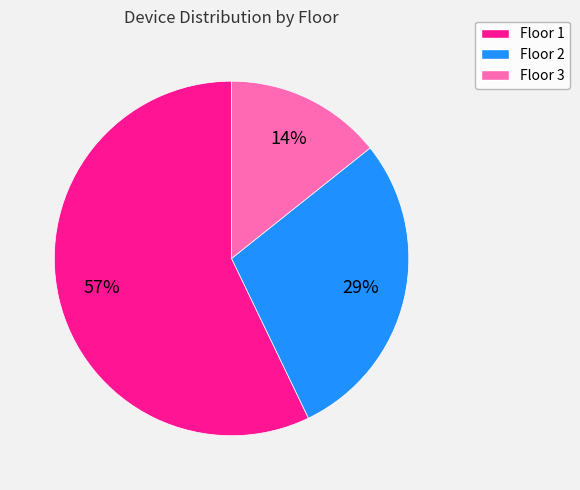

The Floor 2 slice represents 29% of the pie. True or false?

True